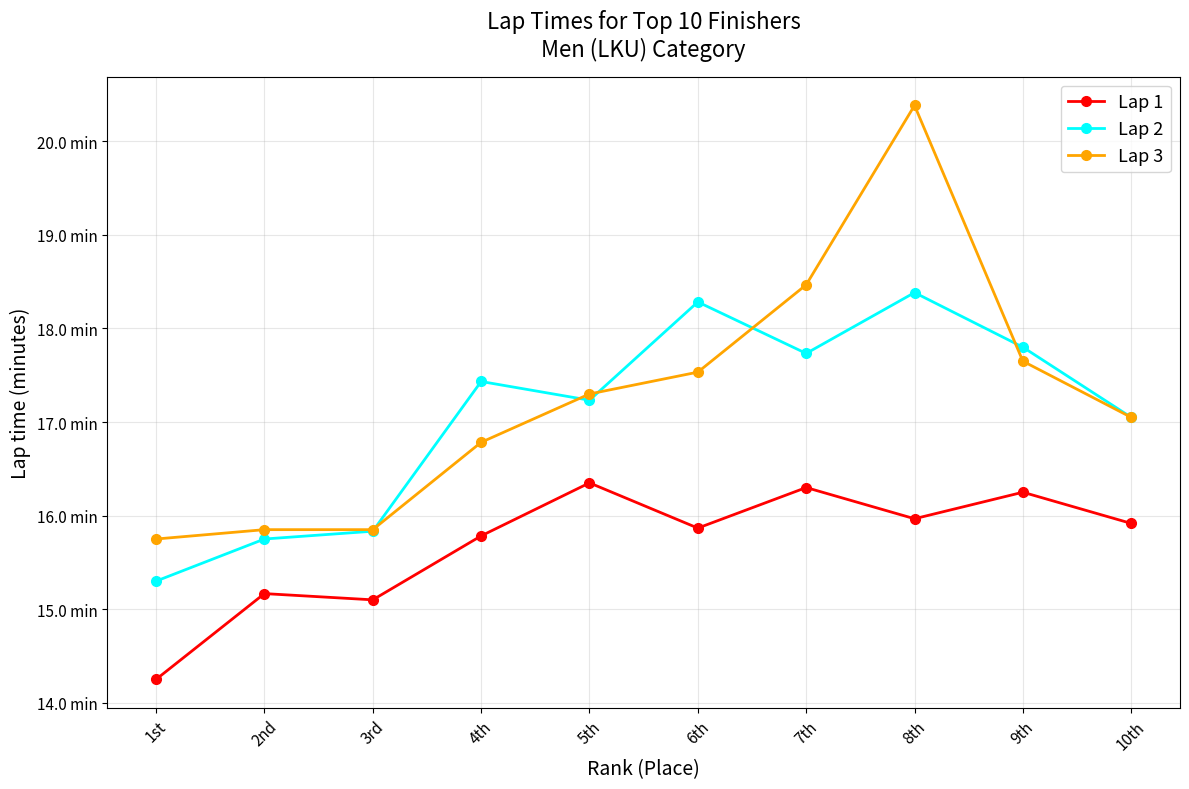

The Lap 3 series shows 17.5 at 6th. True or false?

True